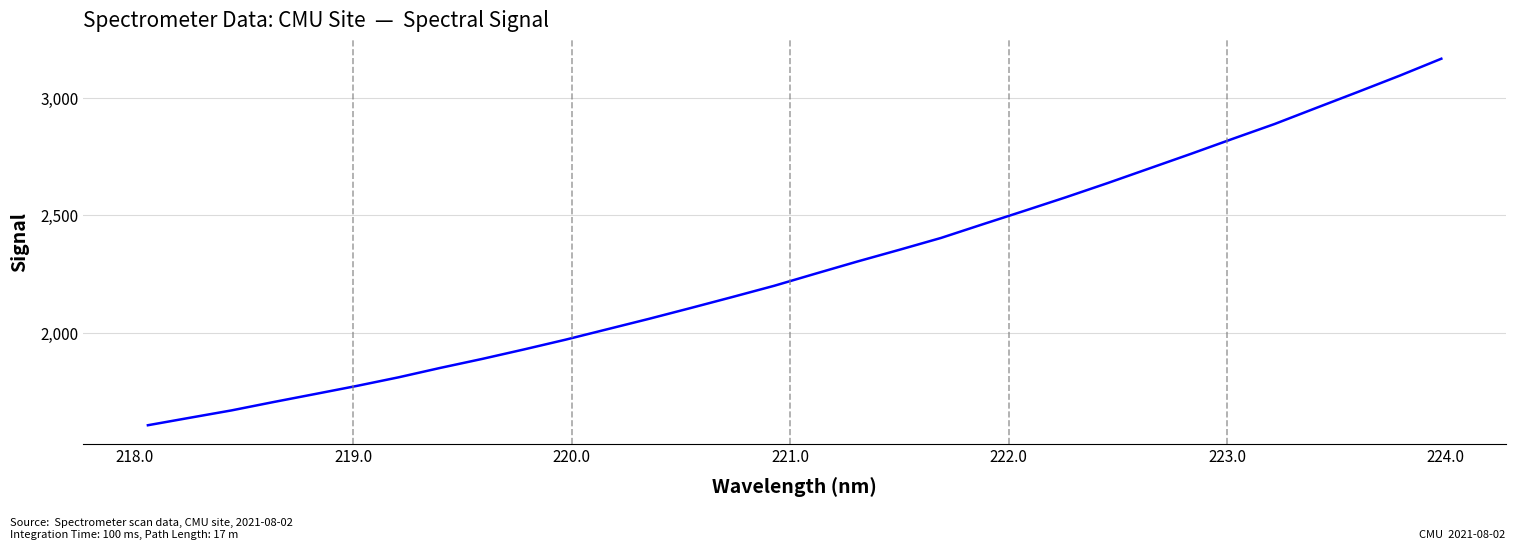

How many distinct data groups are displayed?

1